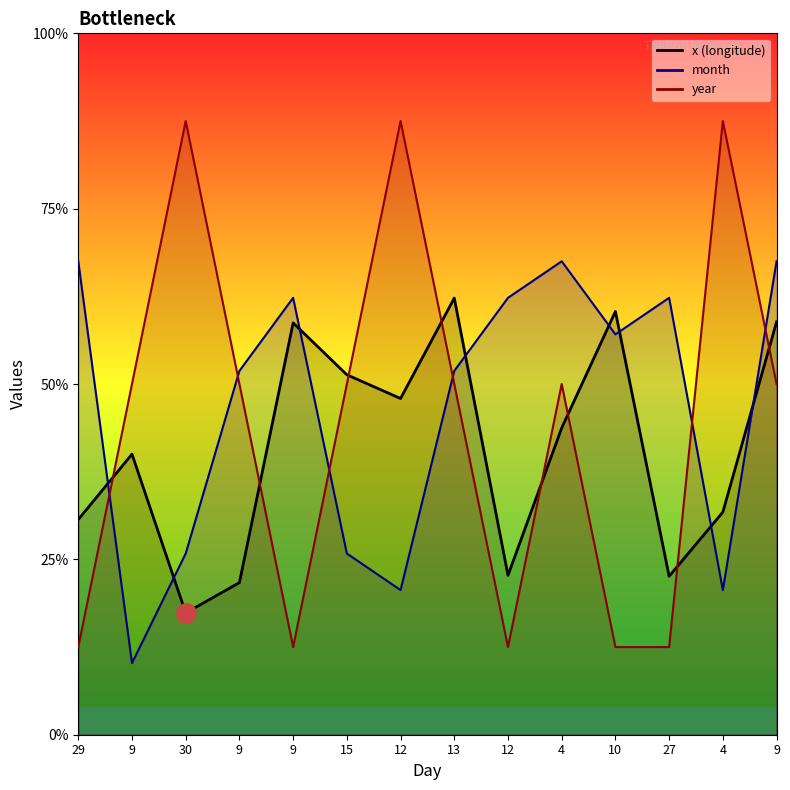

The month series shows 32.2 at 13. True or false?

False